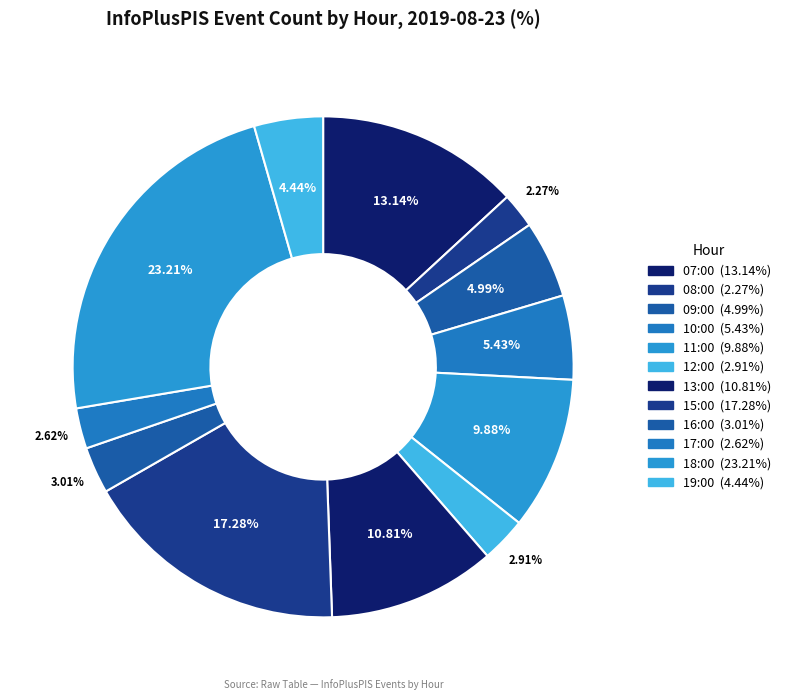

Approximately how many times larger is the value at 12:00 compared to 09:00?

0.6